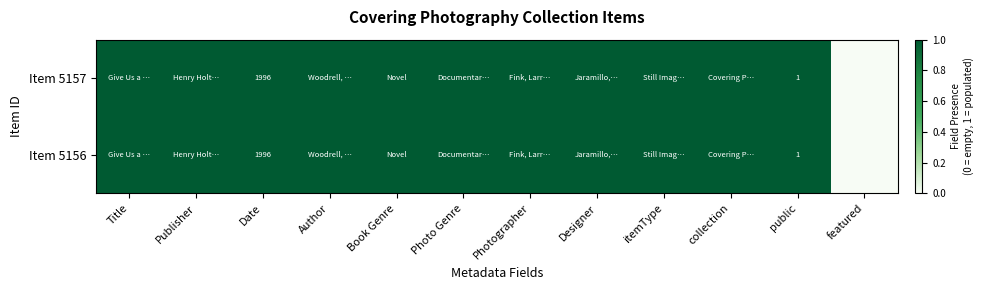

Is it true that Item 5157 equals 3158 at Date?

False